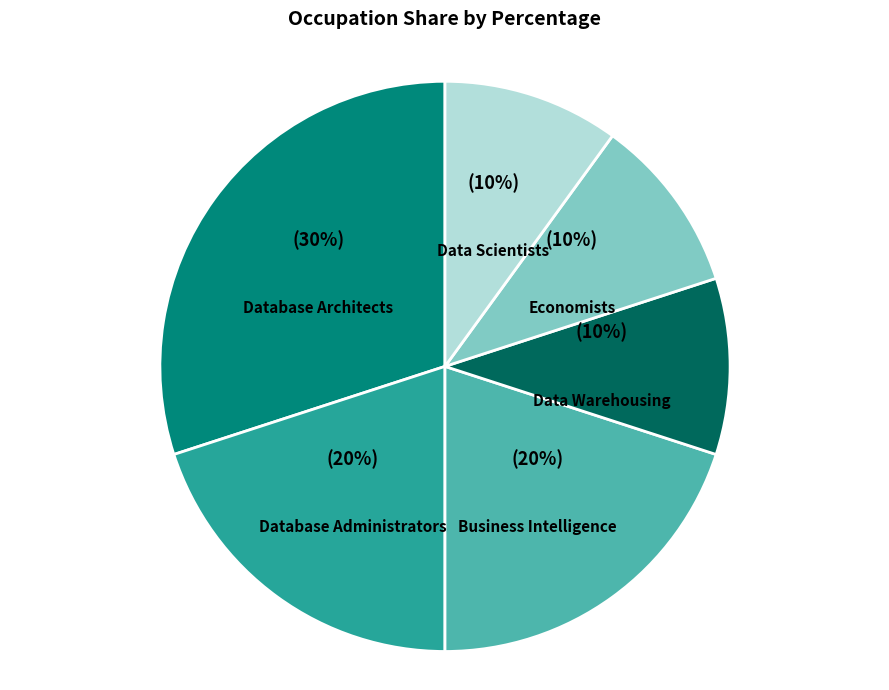

To the nearest percent, what is the average slice percentage?

17%